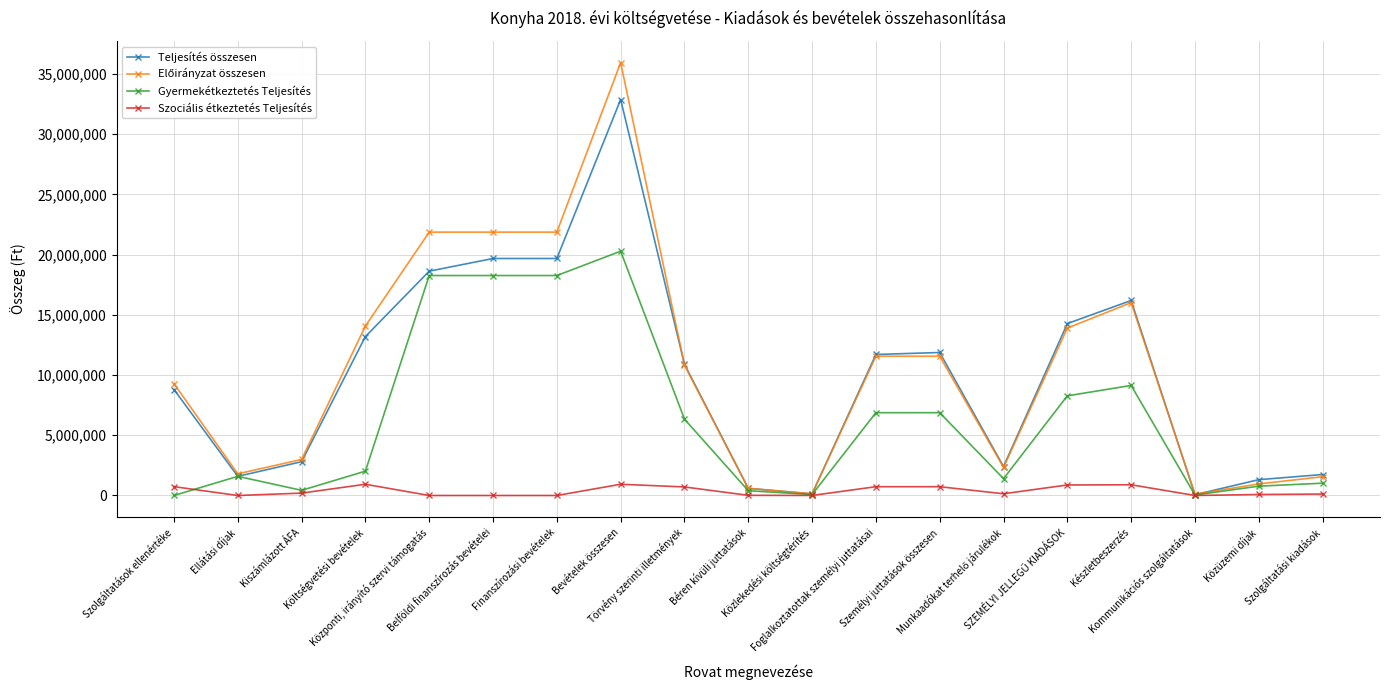

What is the label of the 4th point from the left?

Költségvetési bevételek